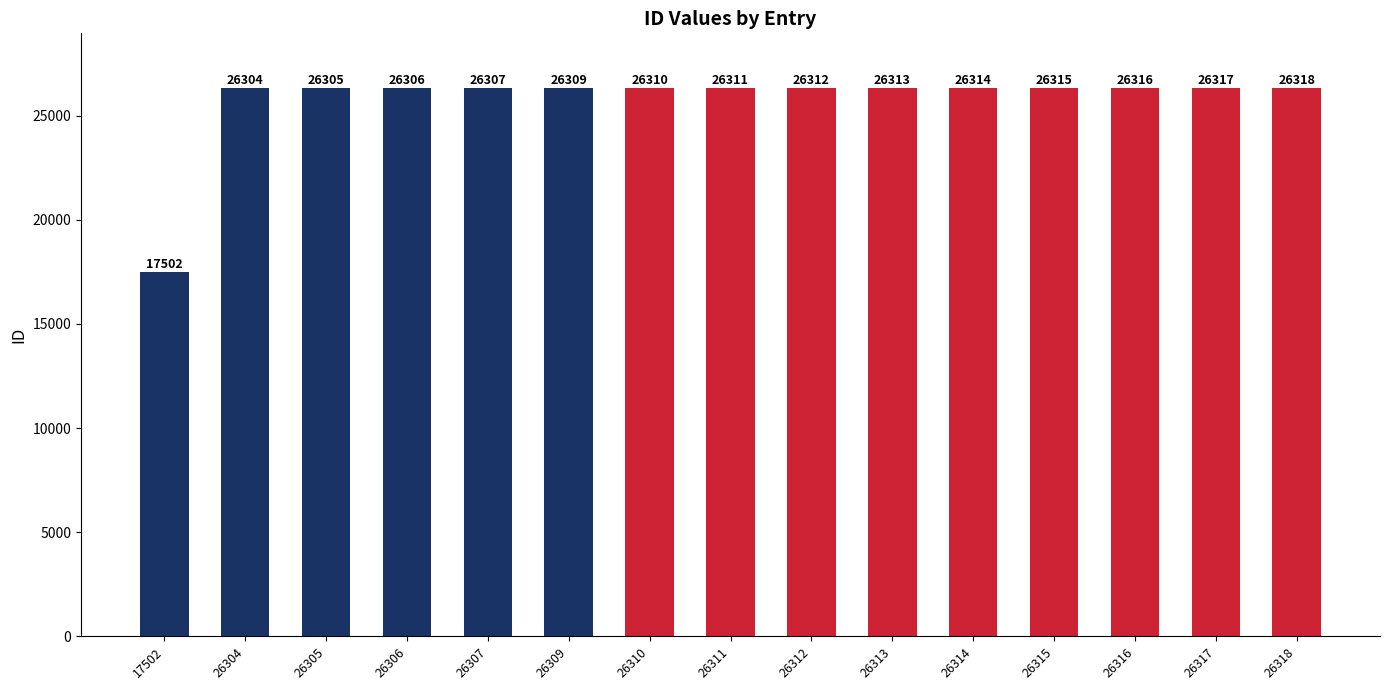

What is the difference between the maximum and minimum values?

8816